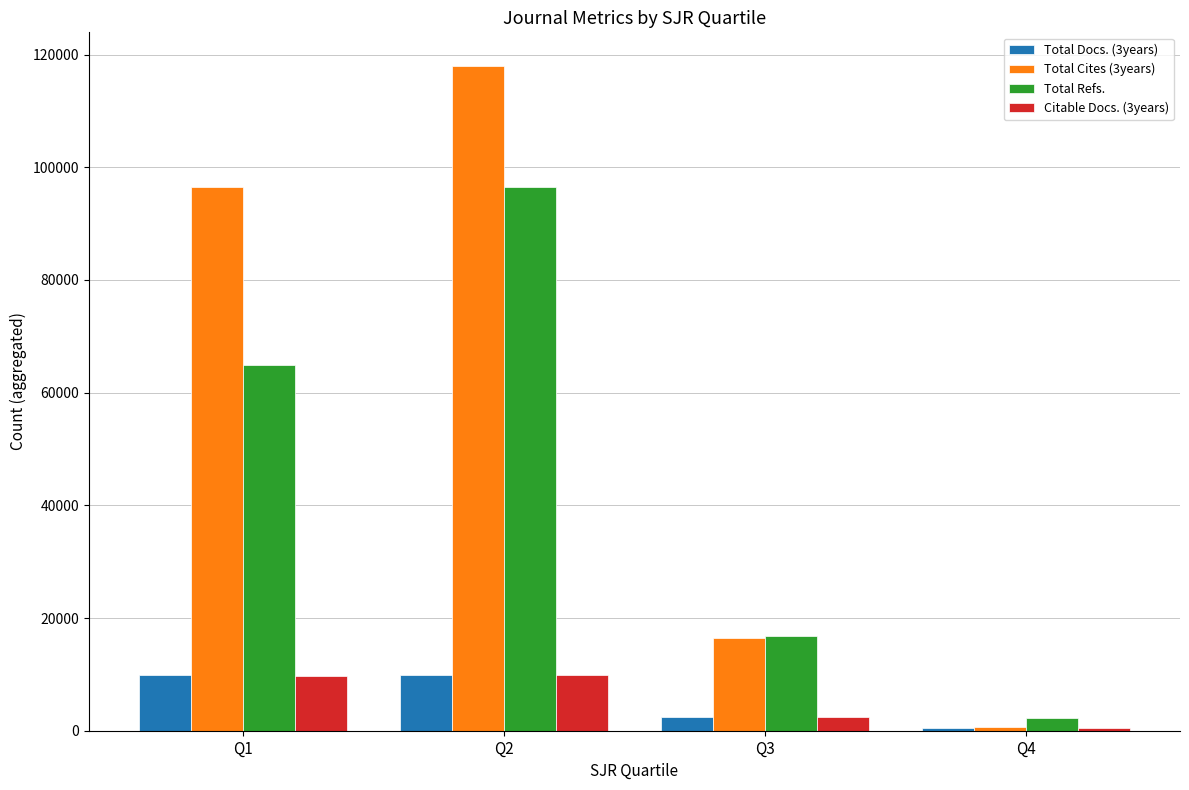

How many data points in Total Docs. (3years) are less than 9858?

2